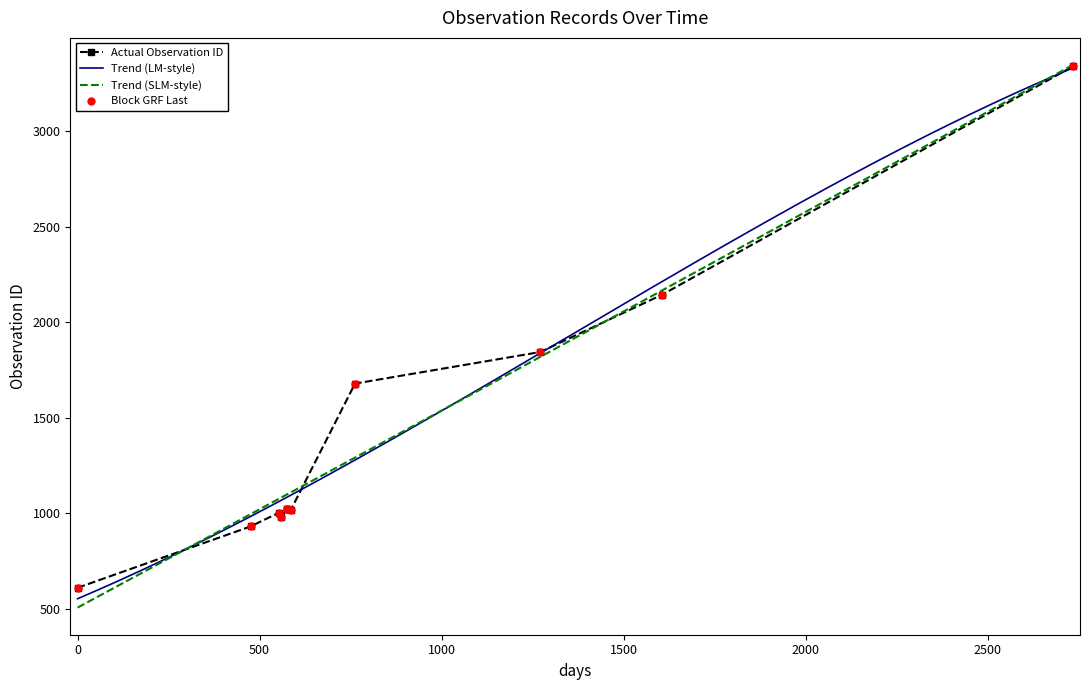

What is the change in value from 2014-12-10 to 2017-10-05?

+1124